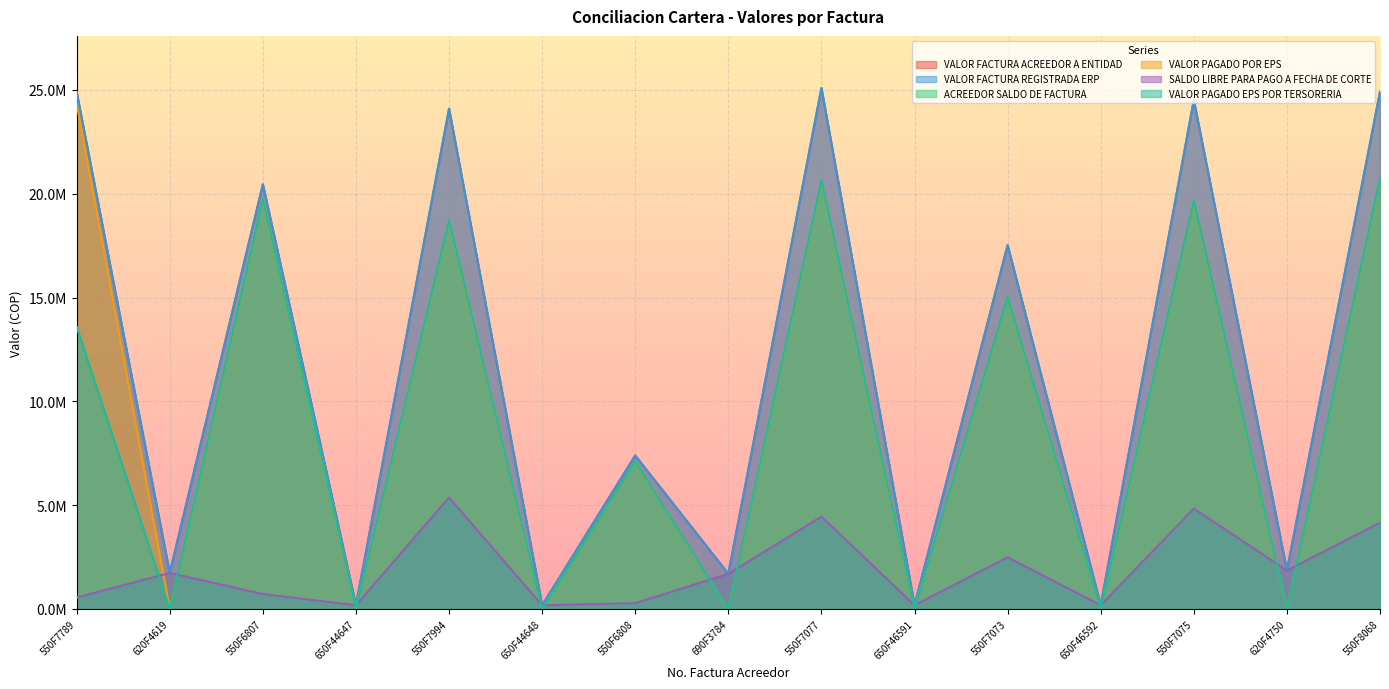

What are all the series names shown in the legend?

VALOR FACTURA ACREEDOR A ENTIDAD, VALOR FACTURA REGISTRADA ERP, ACREEDOR SALDO DE FACTURA, VALOR PAGADO POR EPS, SALDO LIBRE PARA PAGO A FECHA DE CORTE, VALOR PAGADO EPS POR TERSORERIA